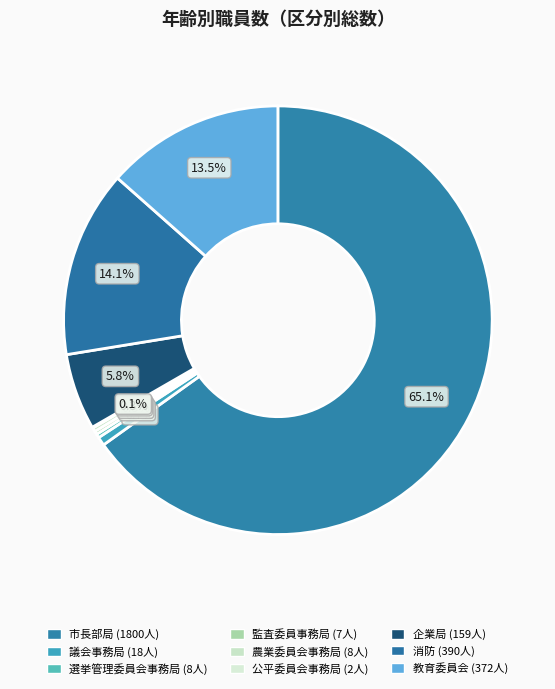

What is the change in value from 監査委員事務局 to 教育委員会?

+365